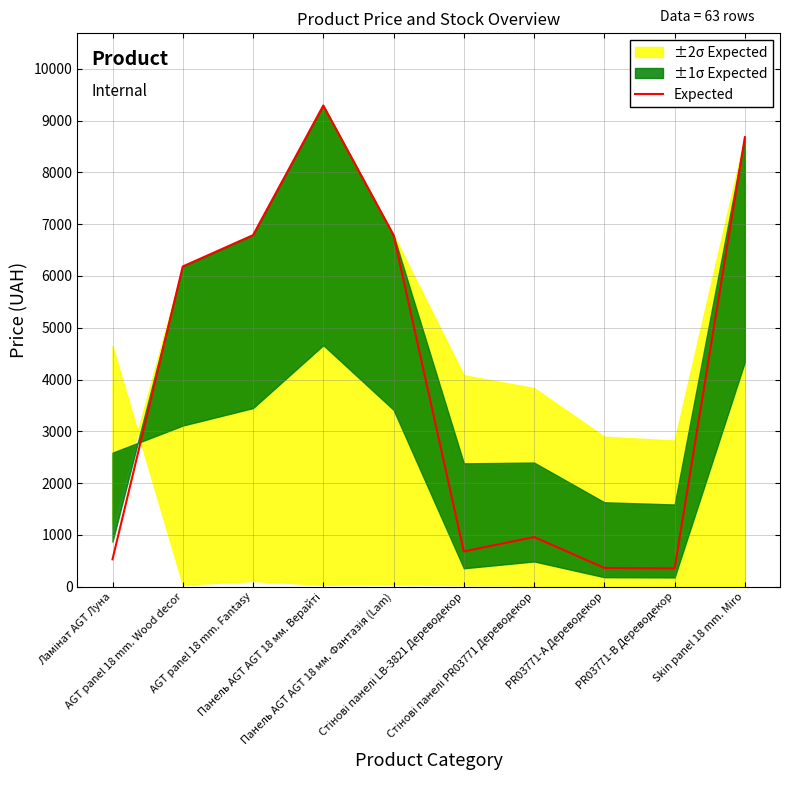

Where is the first local minimum?

Стінові панелі LB-3821 Дереводекор